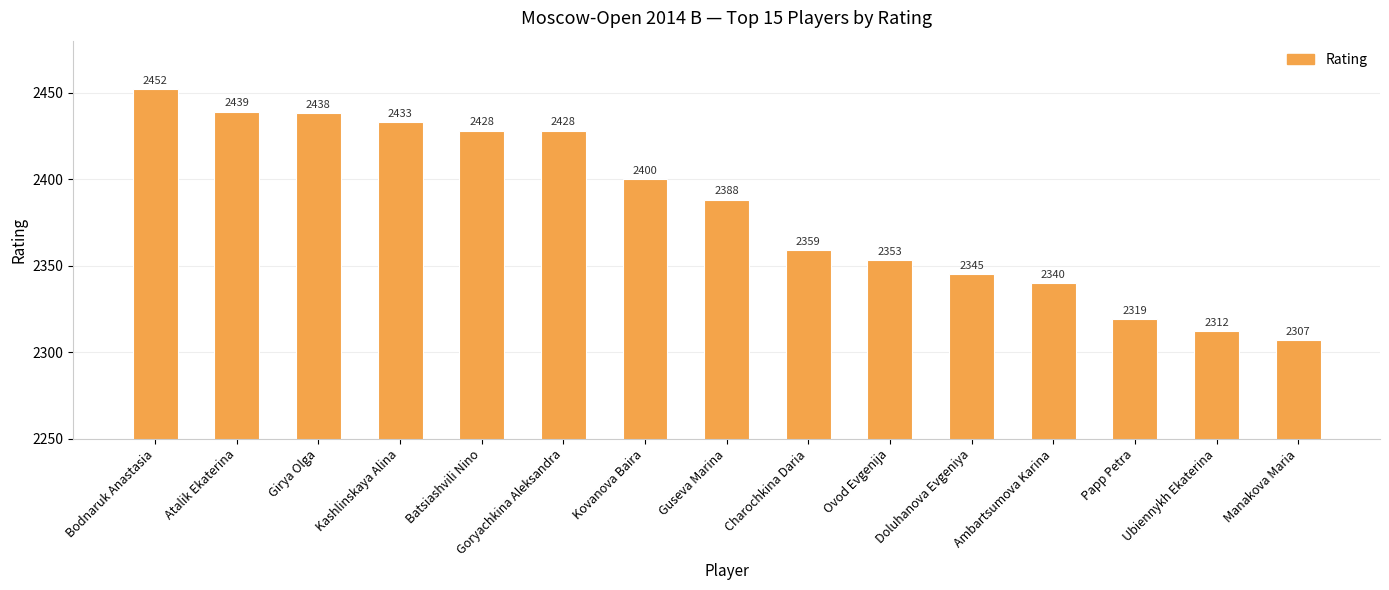

True or false: the data shows 3296 at Kashlinskaya Alina.

False